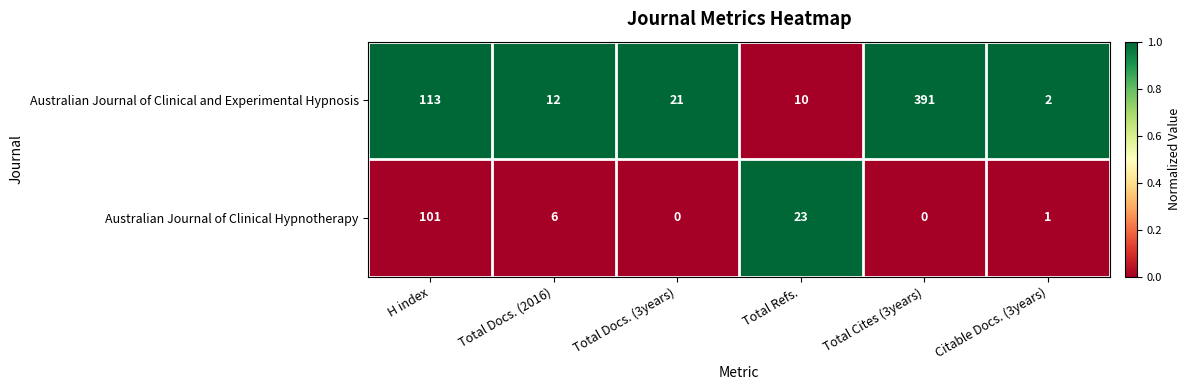

Reading left to right, extract all data points from this chart.

Australian Journal of Clinical and Experimental Hypnosis: 113	12	21	10	391	2
Australian Journal of Clinical Hypnotherapy: 101	6	0	23	0	1